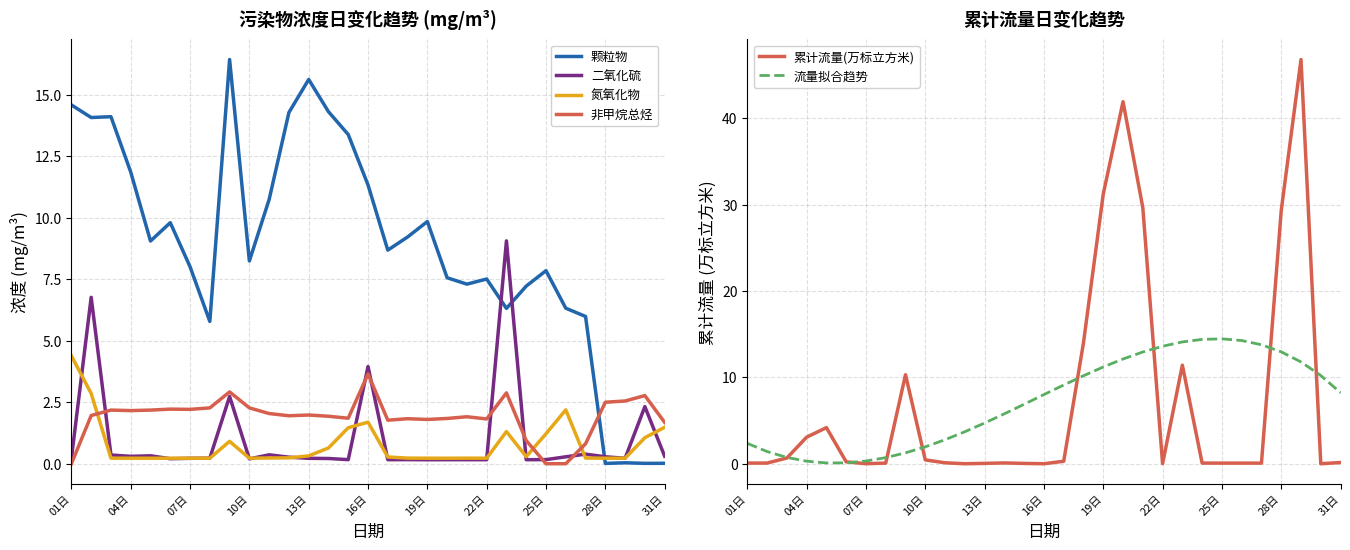

Which category has the highest value in the 氮氧化物 series?

01日